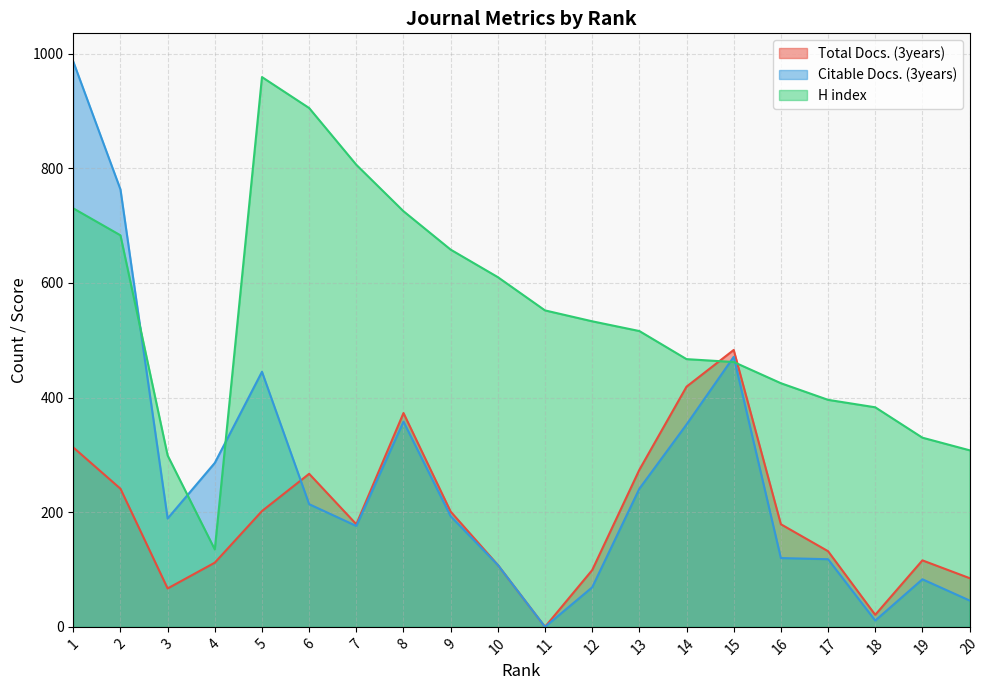

Between 17 and 18, which is larger?

17